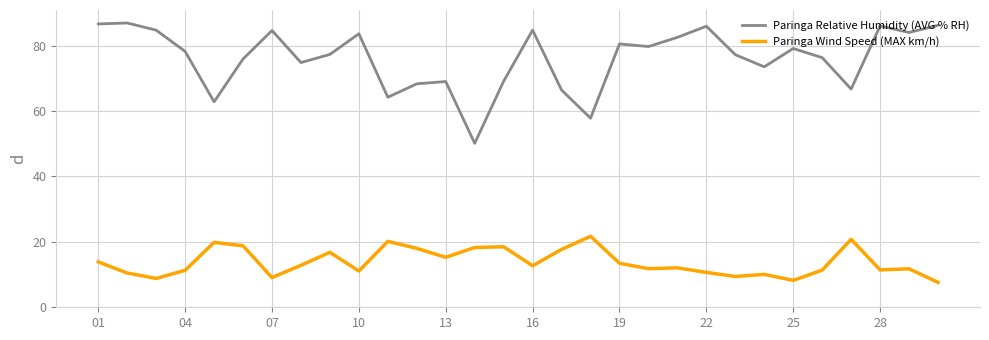

Is this an area chart (filled region under the line)?

No